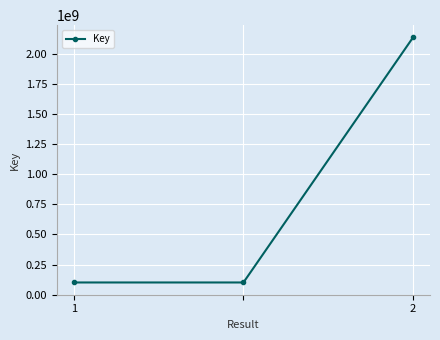

What is the sum of all values?

2339022271